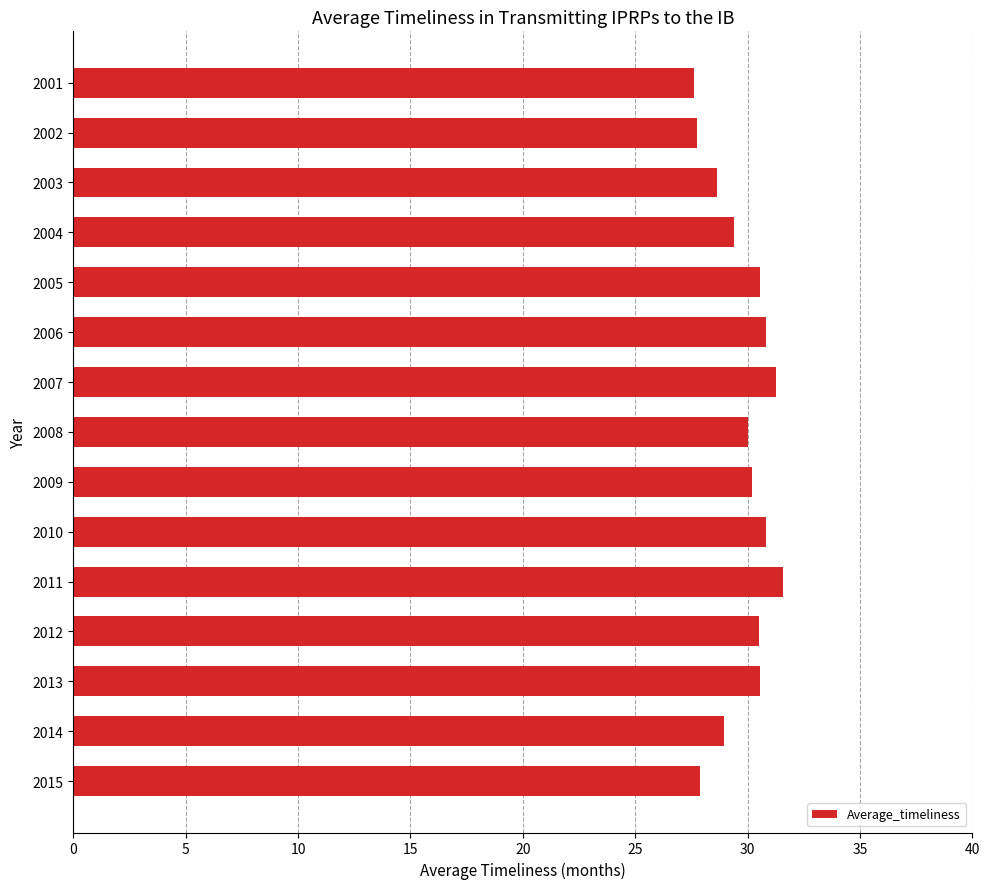

Which has a higher value, 2013 or 2002?

2013